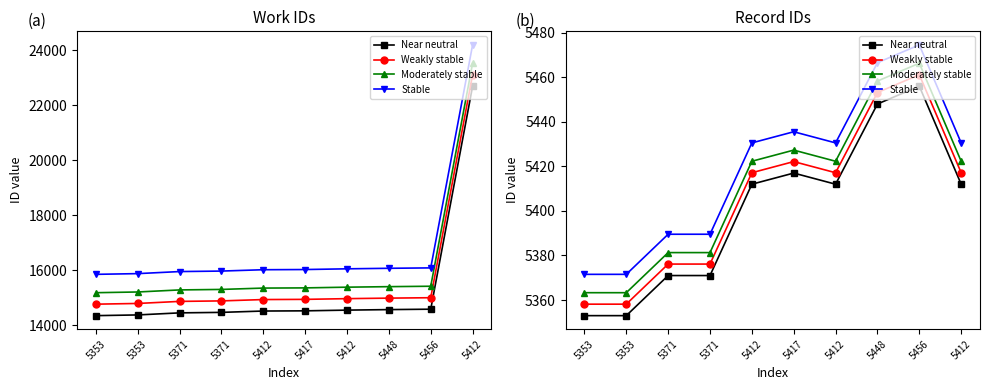

Which label corresponds to the smallest value in the chart?

5353